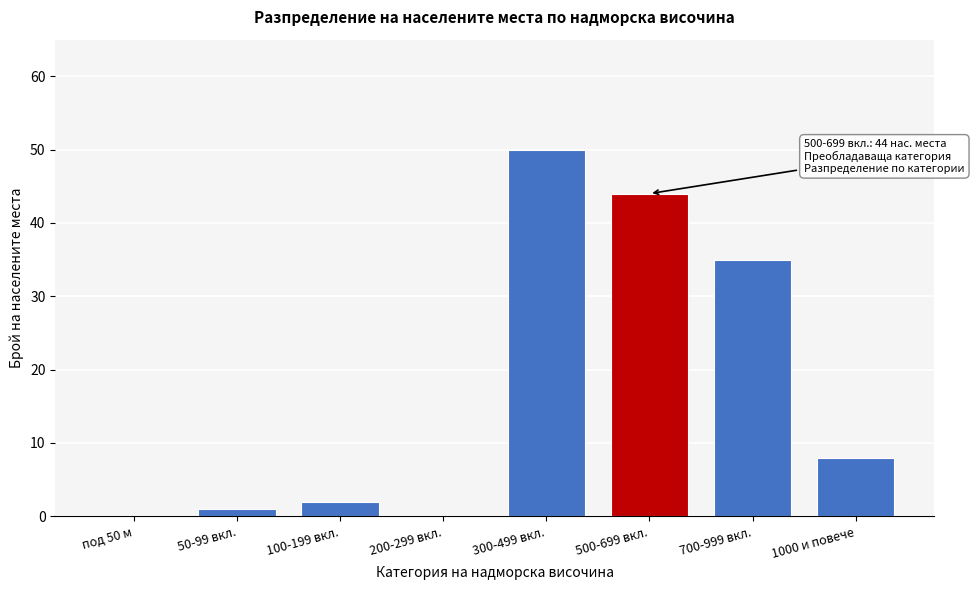

Reading left to right, what are all the values shown in this chart?

под 50 м=0	50-99 вкл.=1	100-199 вкл.=2	200-299 вкл.=0	300-499 вкл.=50	500-699 вкл.=44	700-999 вкл.=35	1000 и повече=8